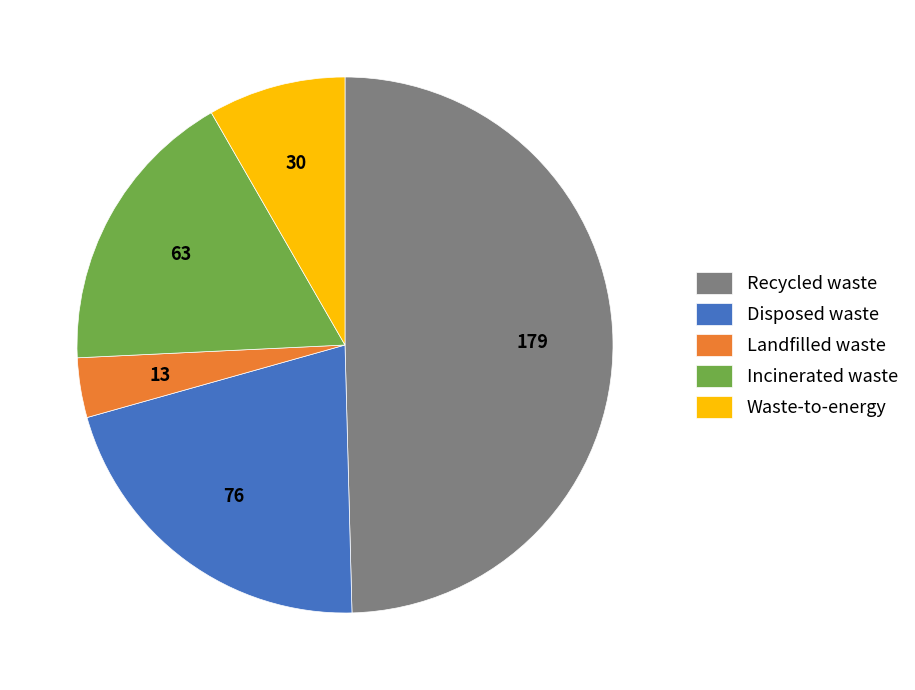

Does any single category account for the majority?

No